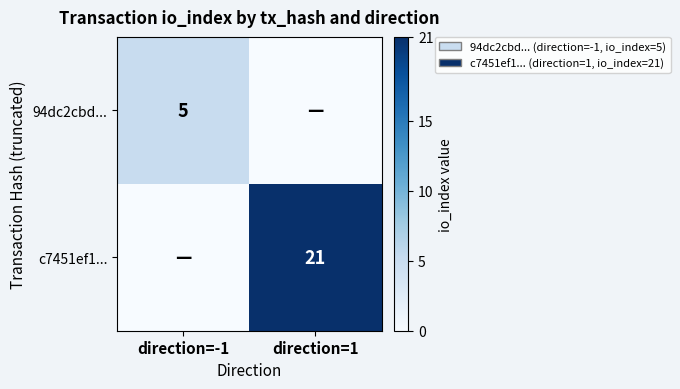

The c7451ef1... series shows 6 at direction=1. True or false?

False